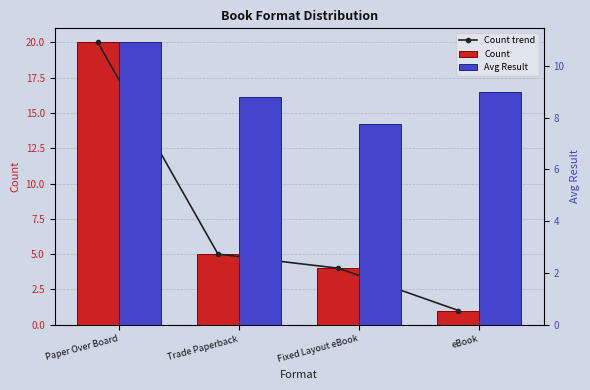

What is the minimum value shown in the chart?

1.0